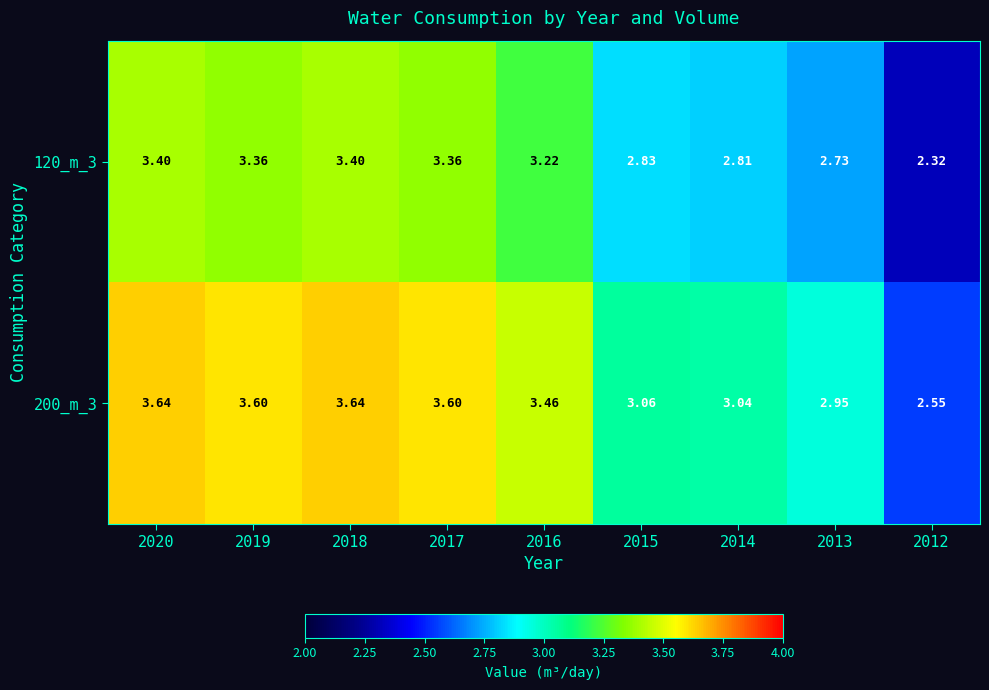

Is the value of 120_m_3 at 2018 greater than the value of 200_m_3 at 2013?

Yes